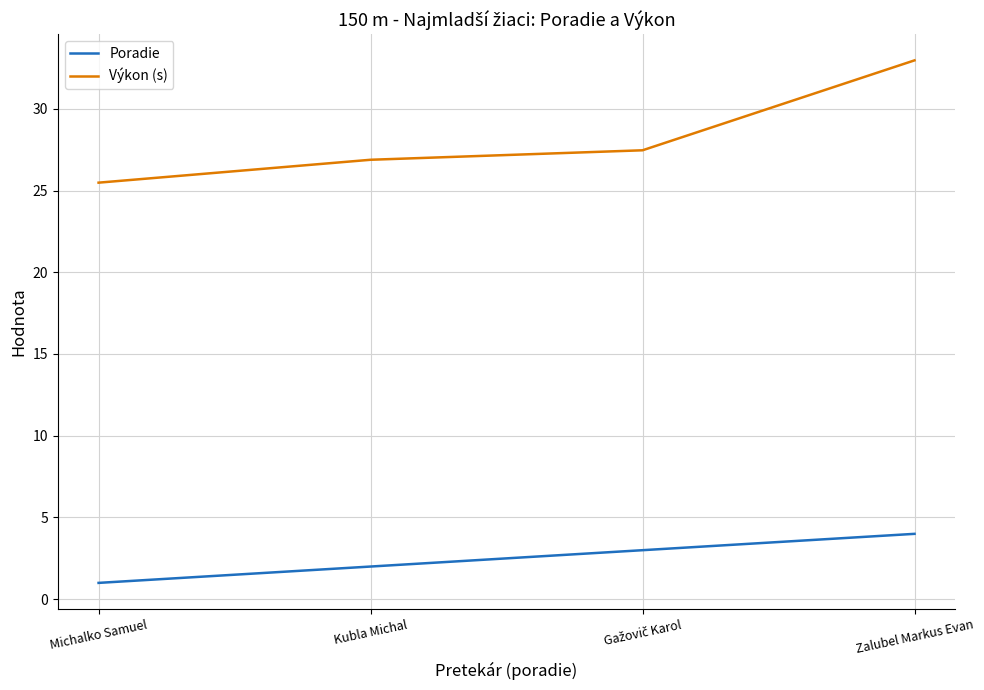

True or false: Poradie has a value of 2.0 at Kubla Michal.

True